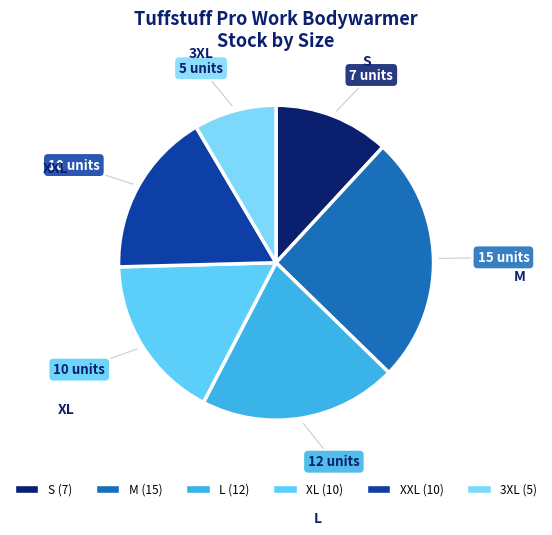

The XL slice represents 9% of the pie. True or false?

False